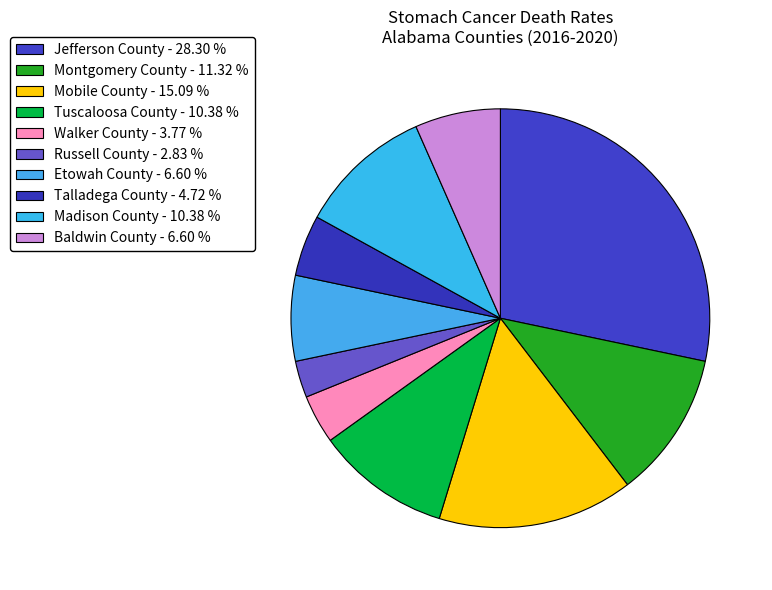

Does any single category account for the majority?

No